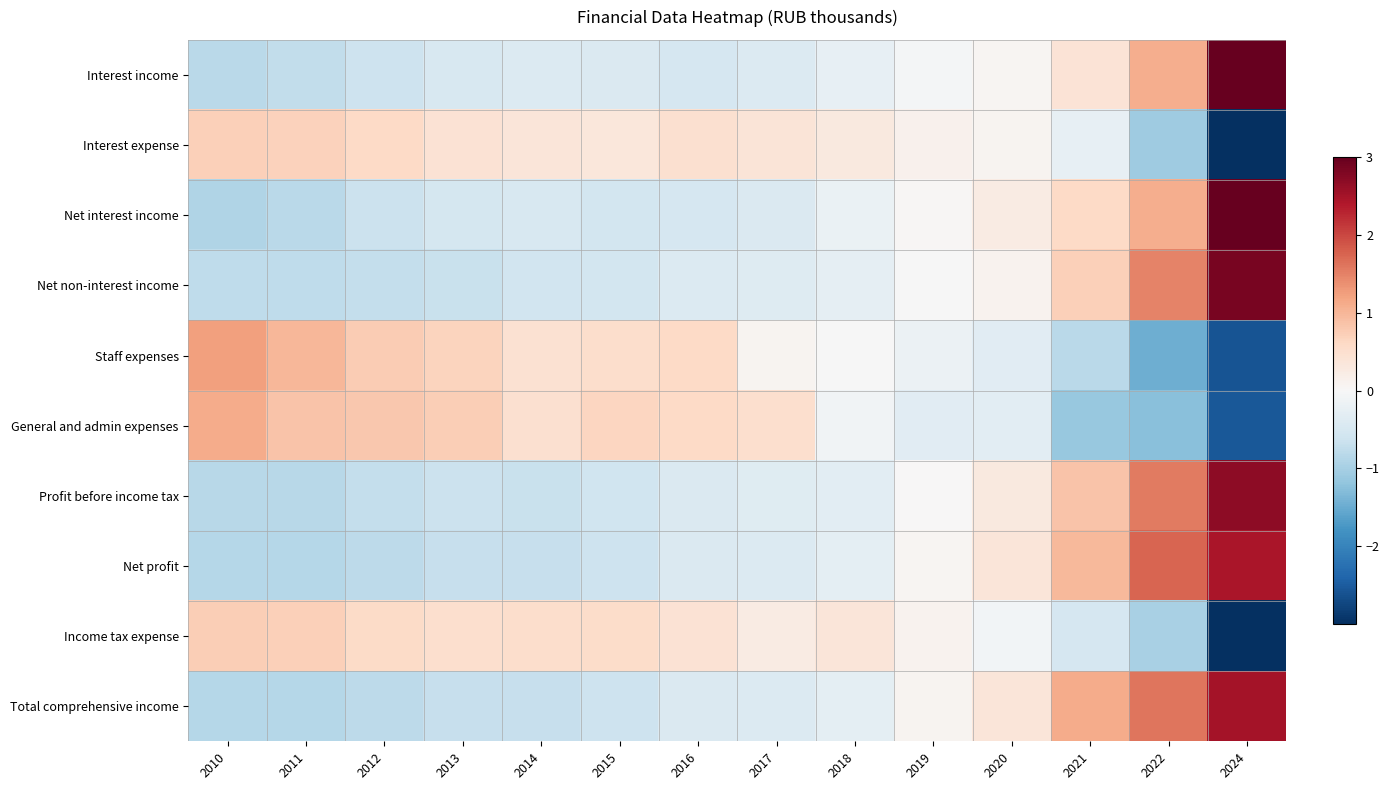

Reading left to right, extract all data points from this chart.

Interest income: 2010=-0.8	2011=-0.7	2012=-0.6	2013=-0.5	2014=-0.4	2015=-0.4	2016=-0.5	2017=-0.4	2018=-0.3	2019=-0.1	2020=0.1	2021=0.4	2022=1.1	2024=3.2
Interest expense: 2010=0.7	2011=0.7	2012=0.6	2013=0.4	2014=0.4	2015=0.3	2016=0.5	2017=0.4	2018=0.3	2019=0.1	2020=0.1	2021=-0.2	2022=-1.1	2024=-3.2
Net interest income: 2010=-0.9	2011=-0.8	2012=-0.6	2013=-0.5	2014=-0.5	2015=-0.5	2016=-0.5	2017=-0.4	2018=-0.2	2019=0.0	2020=0.3	2021=0.6	2022=1.1	2024=3.0
Net non-interest income: 2010=-0.8	2011=-0.8	2012=-0.7	2013=-0.7	2014=-0.6	2015=-0.6	2016=-0.4	2017=-0.4	2018=-0.3	2019=-0.0	2020=0.1	2021=0.7	2022=1.5	2024=2.8
Staff expenses: 2010=1.2	2011=1.0	2012=0.8	2013=0.7	2014=0.5	2015=0.5	2016=0.6	2017=0.1	2018=-0.0	2019=-0.2	2020=-0.3	2021=-0.8	2022=-1.5	2024=-2.6
General and admin expenses: 2010=1.1	2011=0.8	2012=0.8	2013=0.7	2014=0.5	2015=0.6	2016=0.6	2017=0.5	2018=-0.1	2019=-0.3	2020=-0.3	2021=-1.1	2022=-1.3	2024=-2.6
Profit before income tax: 2010=-0.8	2011=-0.8	2012=-0.7	2013=-0.6	2014=-0.7	2015=-0.6	2016=-0.4	2017=-0.4	2018=-0.3	2019=0.0	2020=0.3	2021=0.9	2022=1.5	2024=2.7
Net profit: 2010=-0.9	2011=-0.9	2012=-0.8	2013=-0.7	2014=-0.7	2015=-0.6	2016=-0.4	2017=-0.4	2018=-0.3	2019=0.1	2020=0.4	2021=1.0	2022=1.7	2024=2.5
Income tax expense: 2010=0.7	2011=0.7	2012=0.6	2013=0.5	2014=0.5	2015=0.5	2016=0.4	2017=0.3	2018=0.4	2019=0.1	2020=-0.1	2021=-0.5	2022=-1.0	2024=-3.2
Total comprehensive income: 2010=-0.9	2011=-0.9	2012=-0.8	2013=-0.7	2014=-0.7	2015=-0.6	2016=-0.4	2017=-0.4	2018=-0.3	2019=0.1	2020=0.4	2021=1.1	2022=1.6	2024=2.5